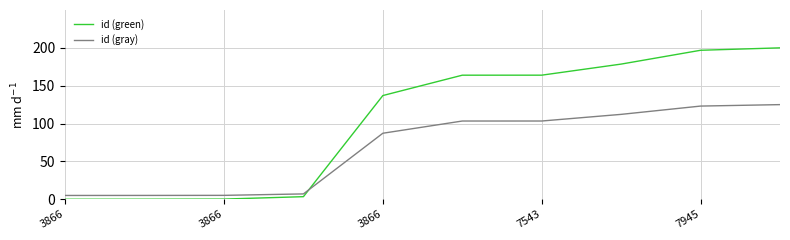

Which series has the largest total across all categories?

id (green)